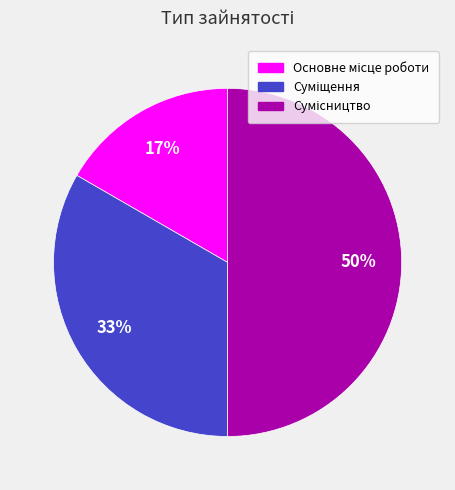

To the nearest percent, what is the average slice percentage?

33%